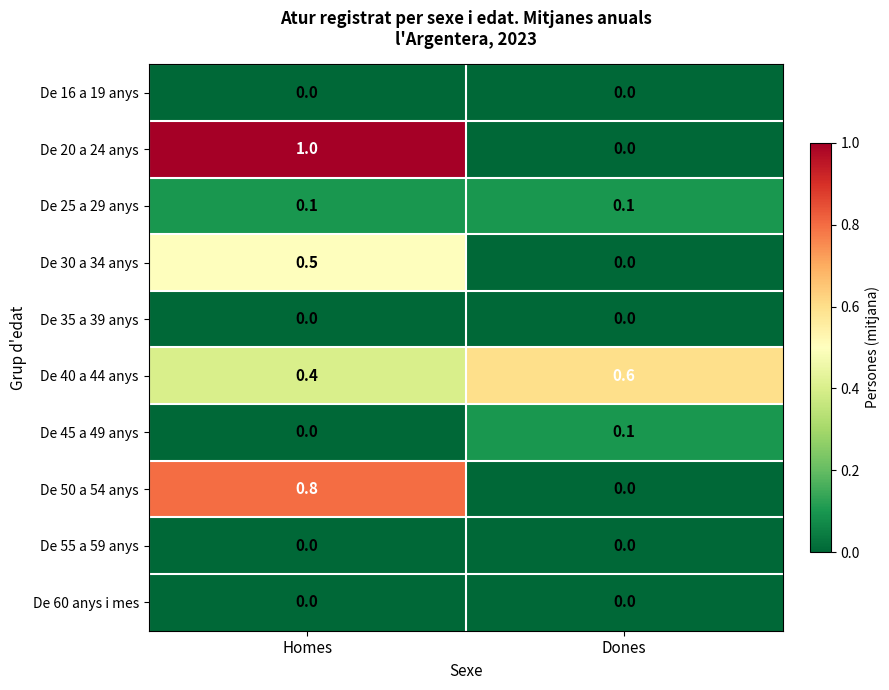

How many data points does each series have?

2